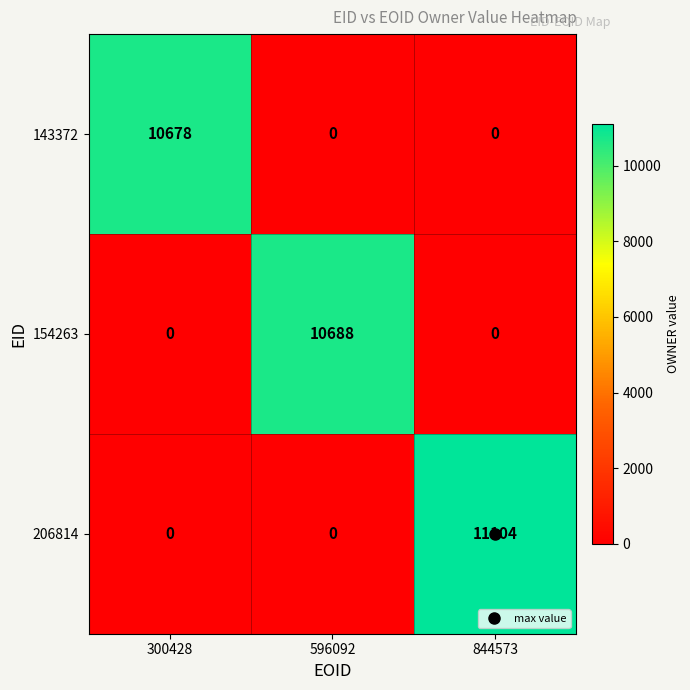

Which label corresponds to the largest value in the chart?

844573